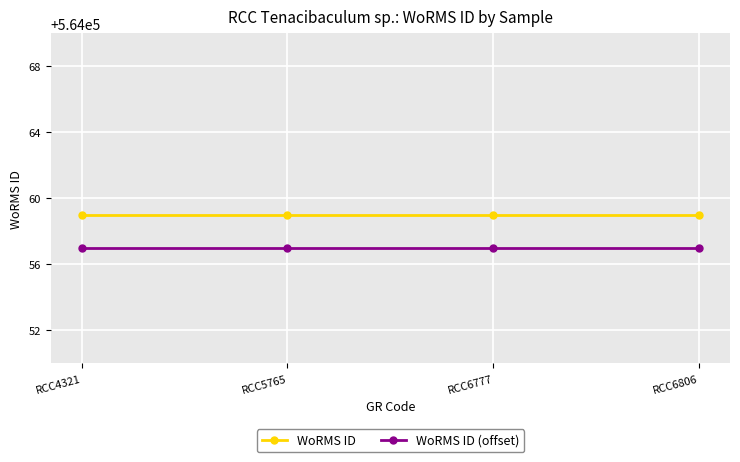

What is the lowest value of the WoRMS ID series?

564059